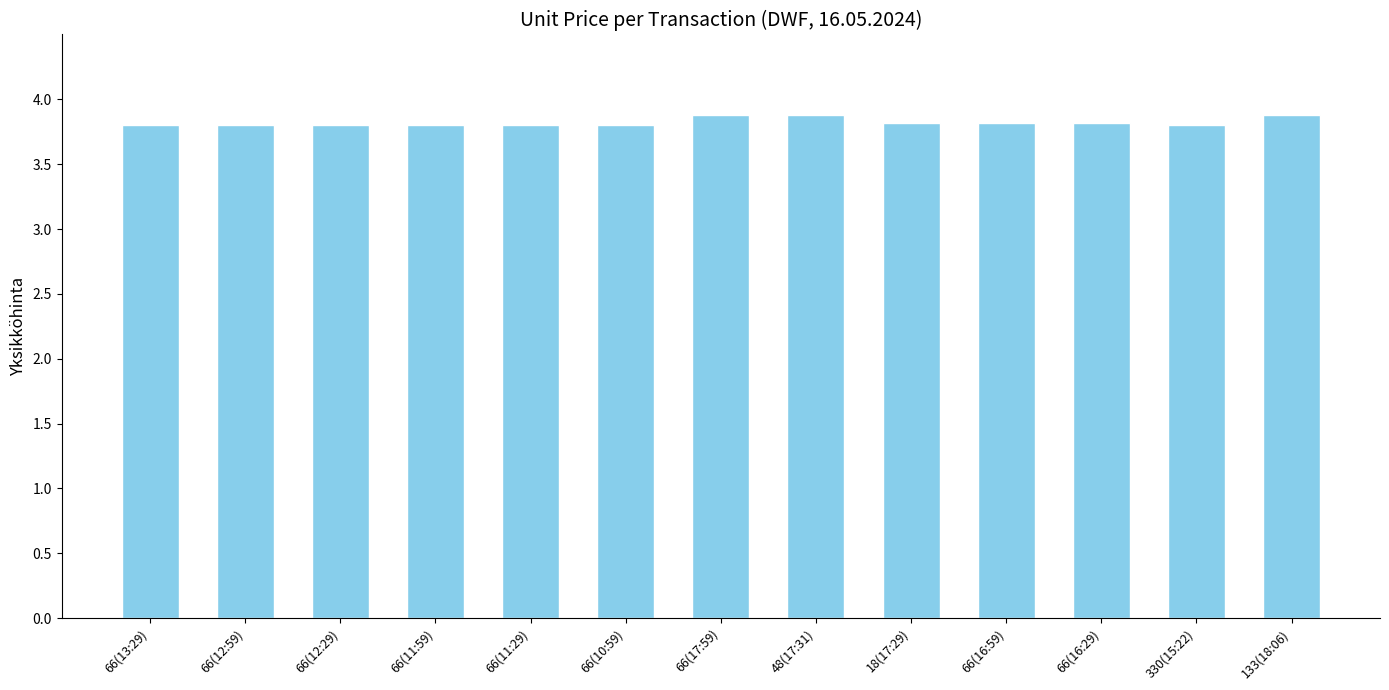

What is the average value?

3.8